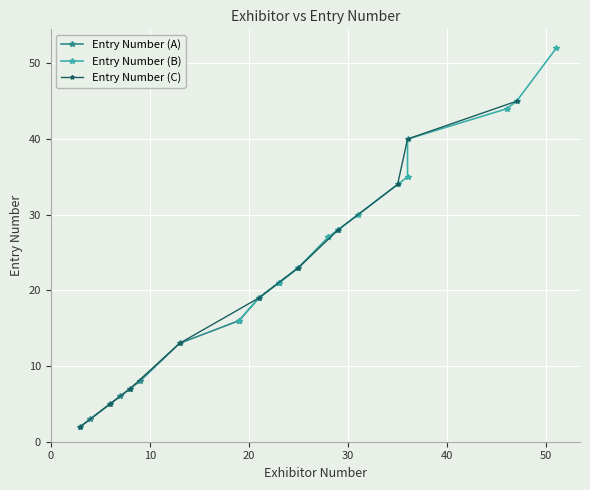

Between 3 and 6, which series saw the biggest shift?

Entry Number